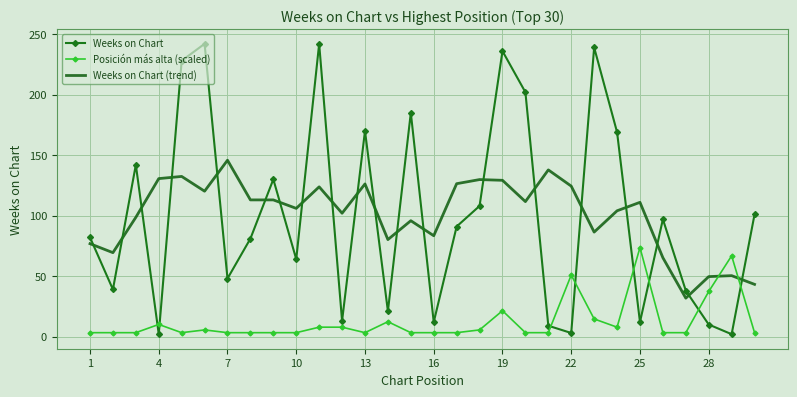

Rank the series by their maximum value, from lowest to highest.

Posición más alta (scaled), Weeks on Chart (trend), Weeks on Chart